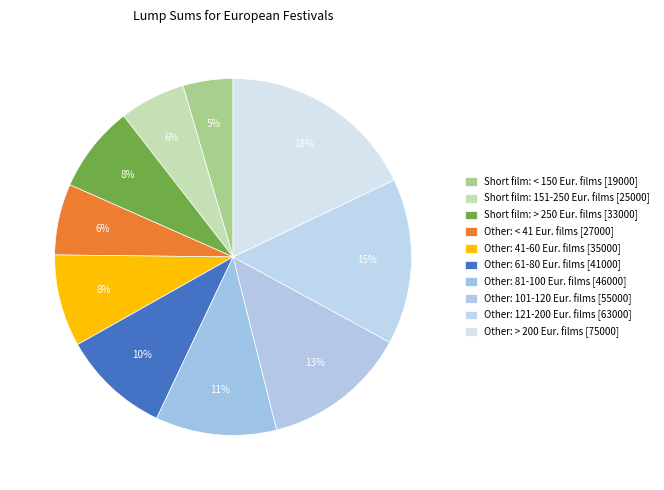

How many segments does this pie chart have?

10